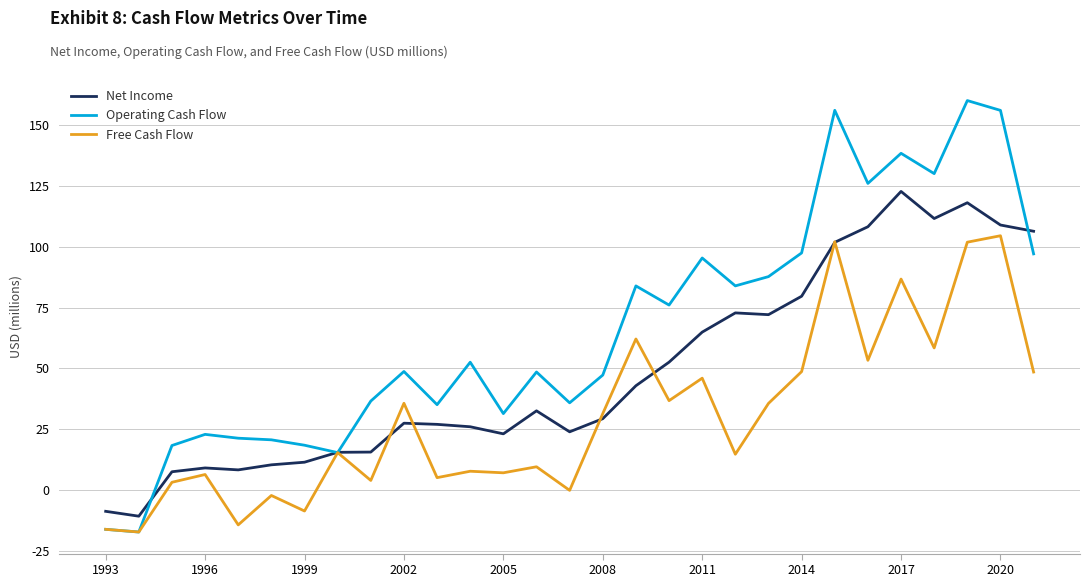

Does the chart display data point markers on the line(s)?

No